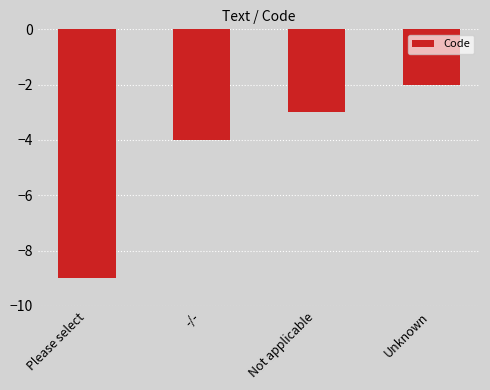

Rank the categories by value from lowest to highest.

Please select, -/-, Not applicable, Unknown